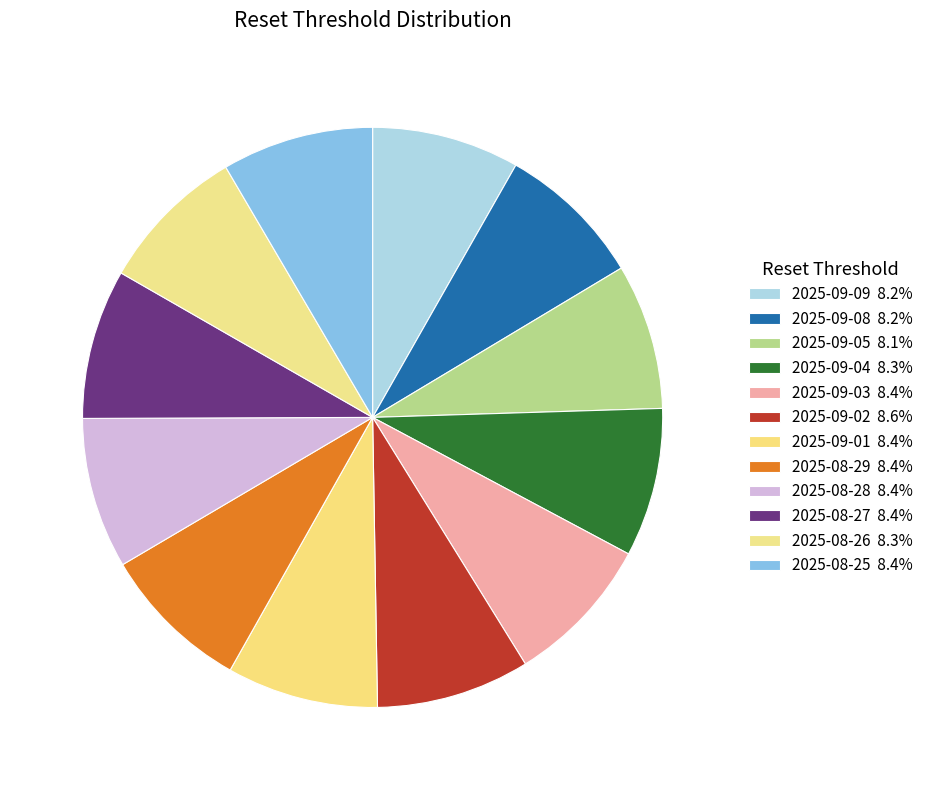

To the nearest percent, what percentage of the pie is 2025-09-01?

8%